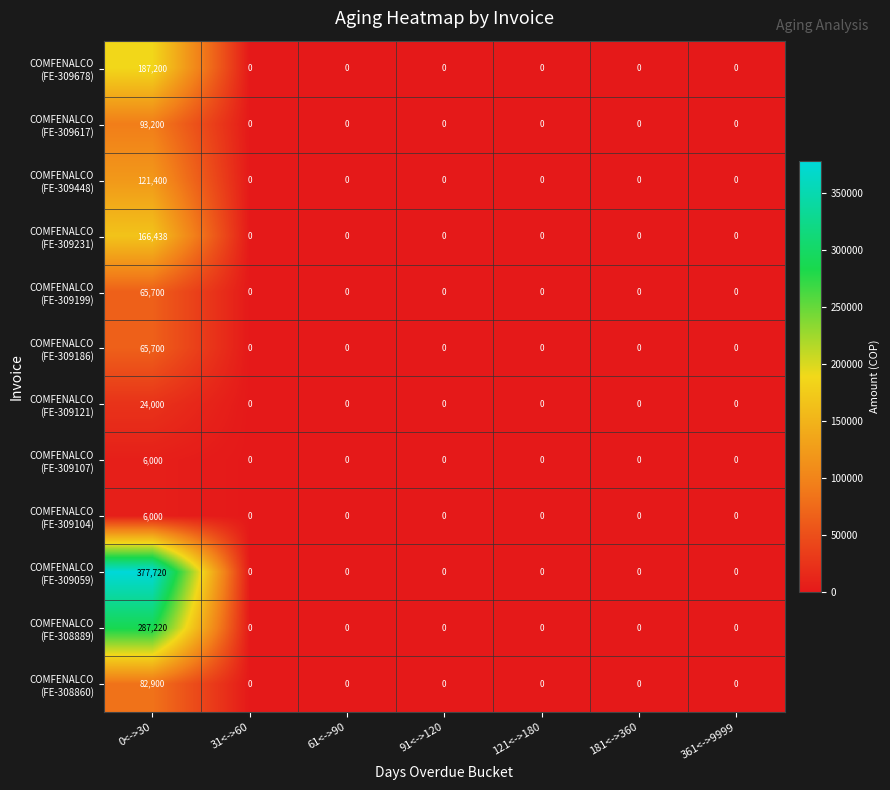

What is the maximum value shown in the chart?

377720